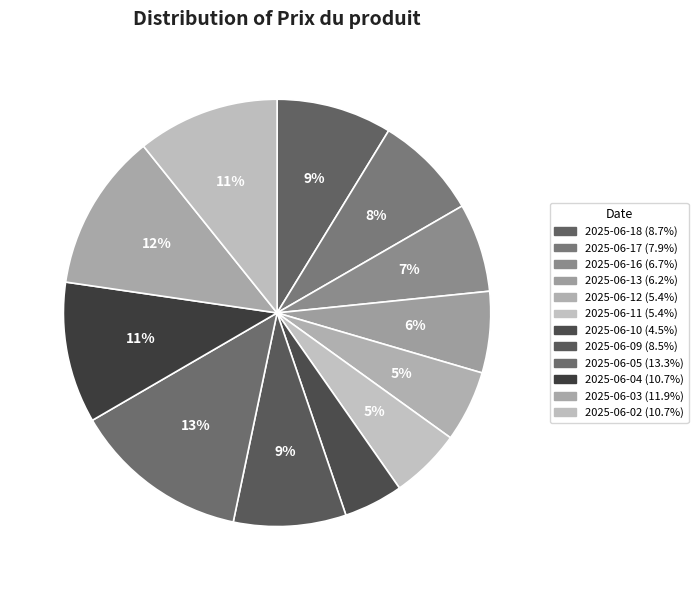

How many slices are in this pie chart?

12